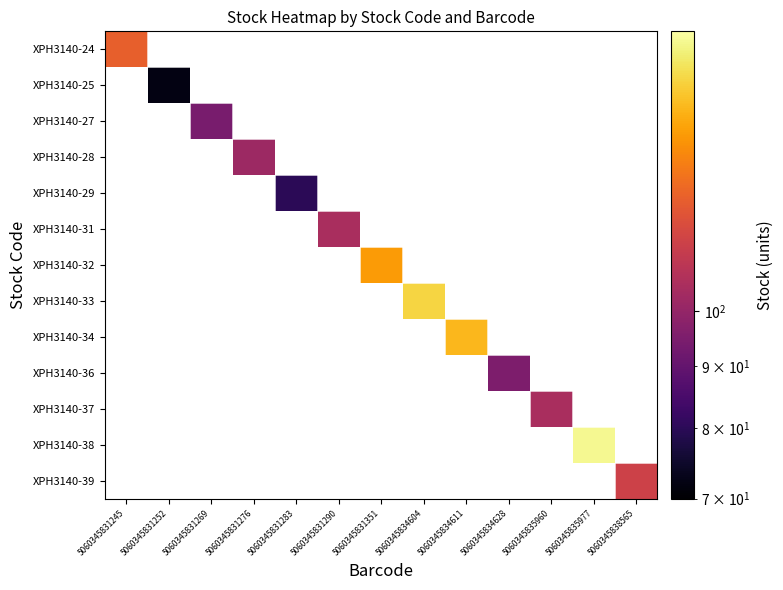

How many distinct data groups are displayed?

13